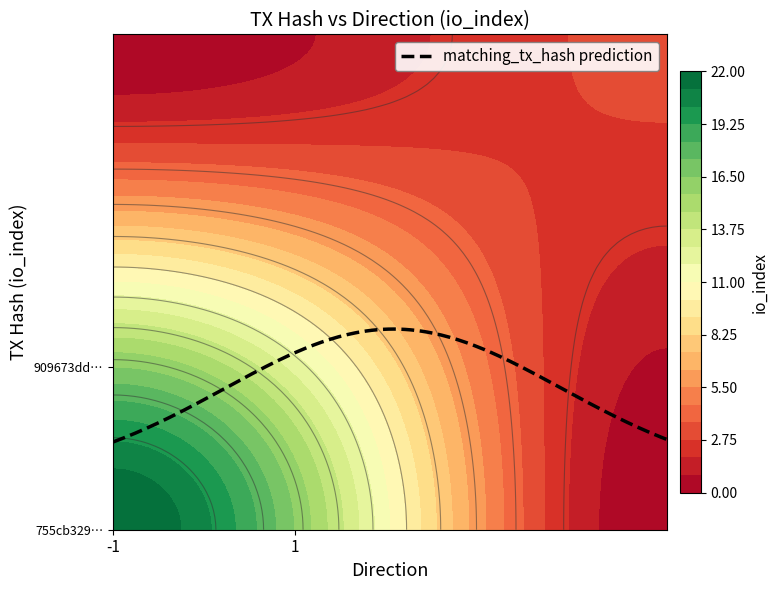

Reading right to left, list all the values displayed in this chart.

755cb3295c4308ac7df0bcb67804f3365065c4a: 22	-1
909673ddd26968c95228183f6ef298c176ea980: 3	1